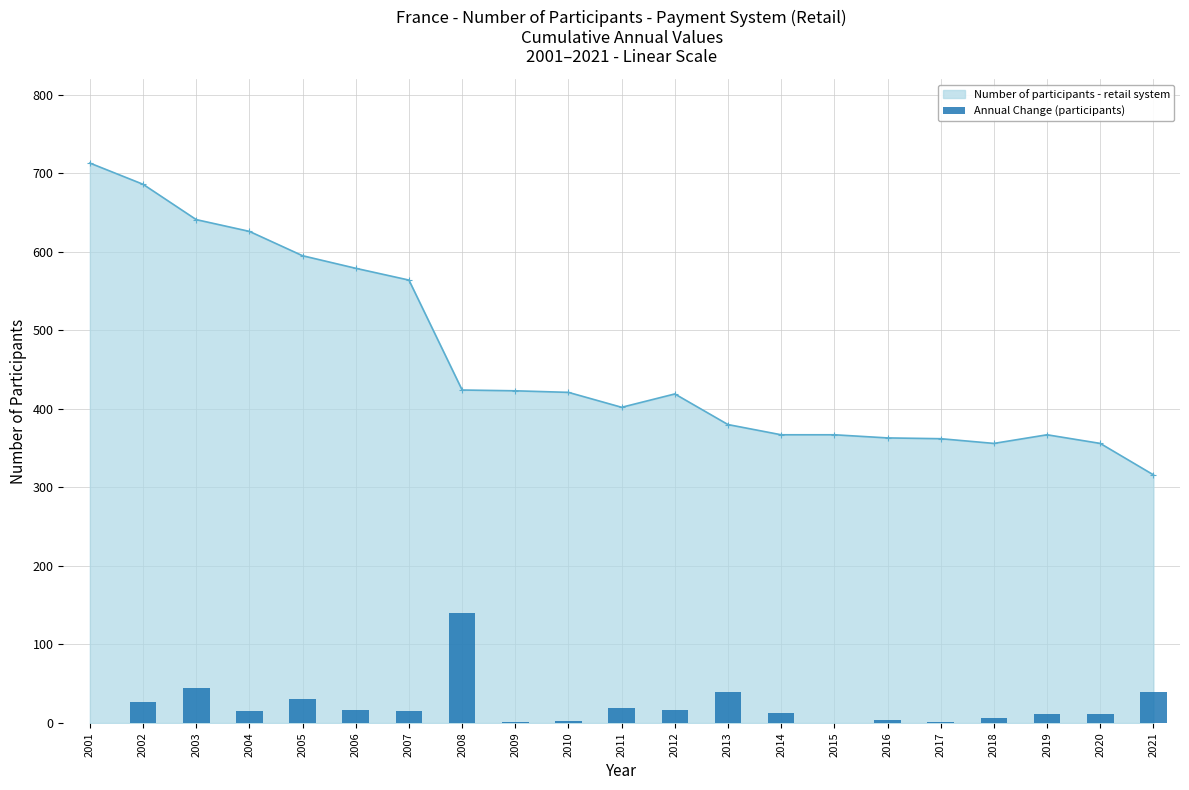

What is the difference between the maximum and minimum values?

140